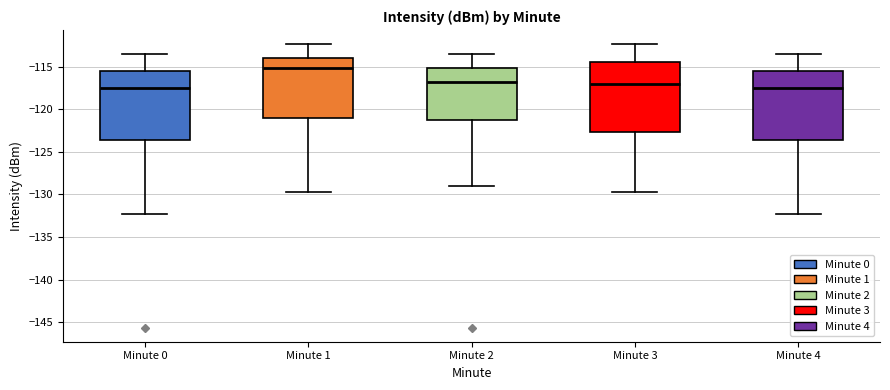

Which box has the highest median line?

Minute 1